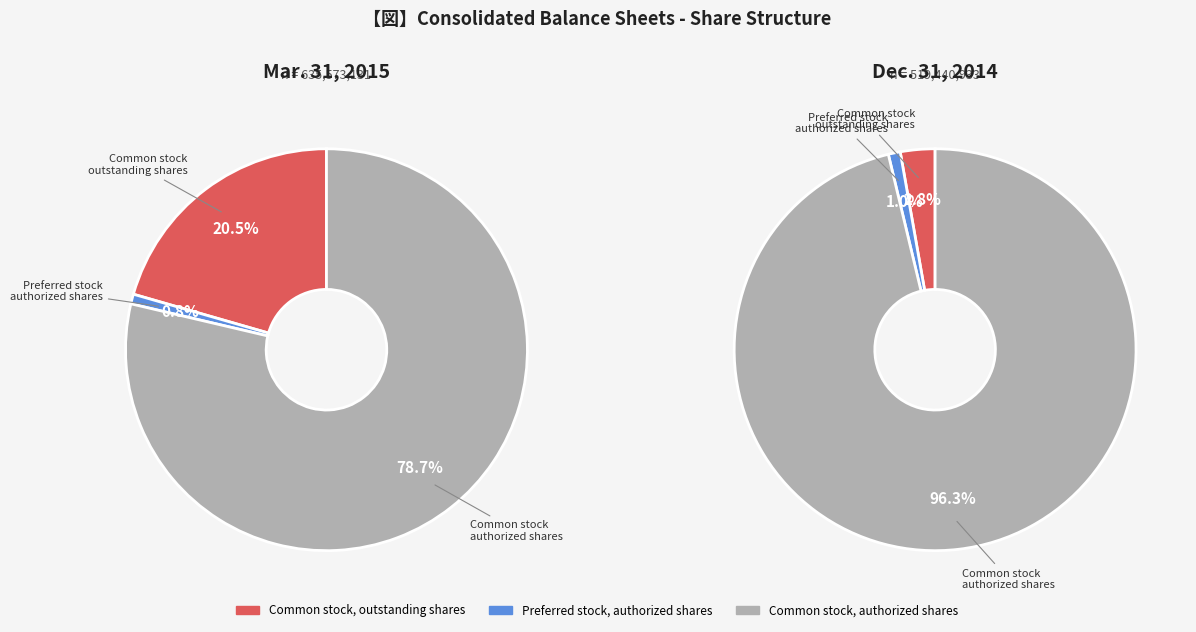

Do Preferred stock, authorized shares and Common stock, outstanding shares together represent more than half of the pie?

No